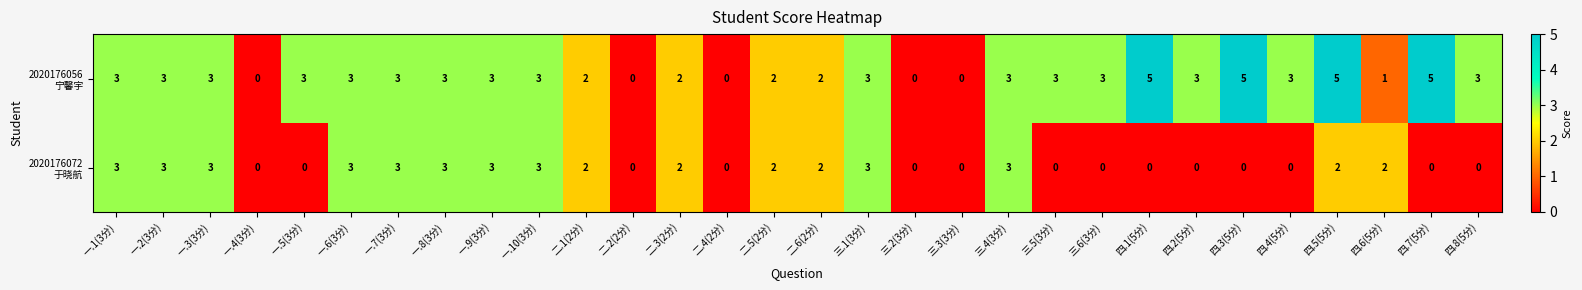

What is the total value across all series at 三.5(3分)?

3